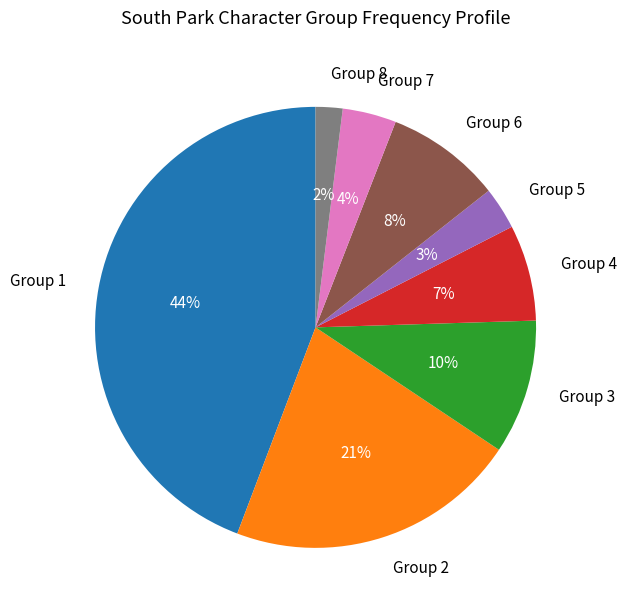

Is there any slice that represents more than half of the pie?

No